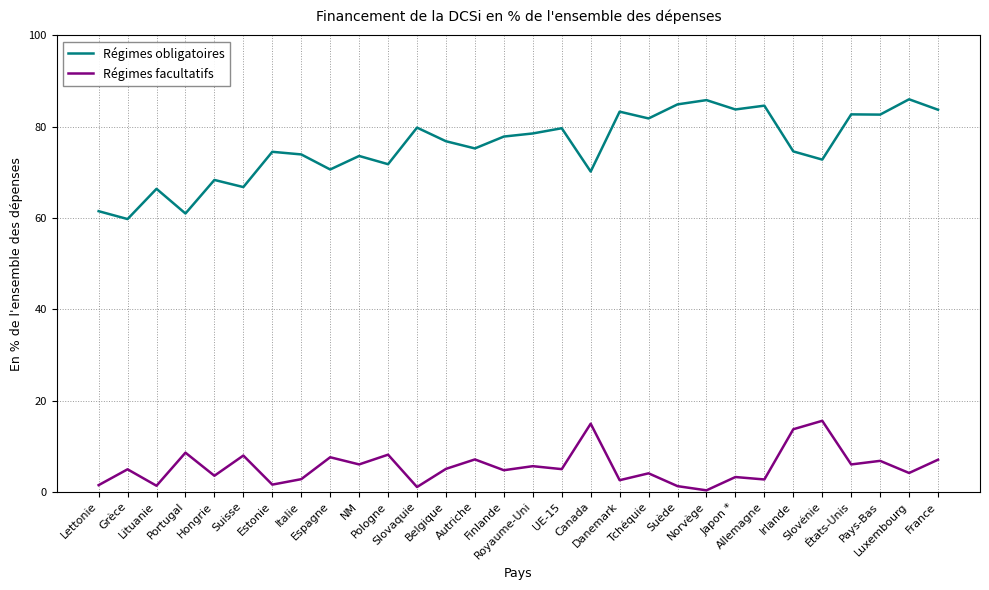

List the series in order of their peak value, highest first.

Régimes obligatoires, Régimes facultatifs